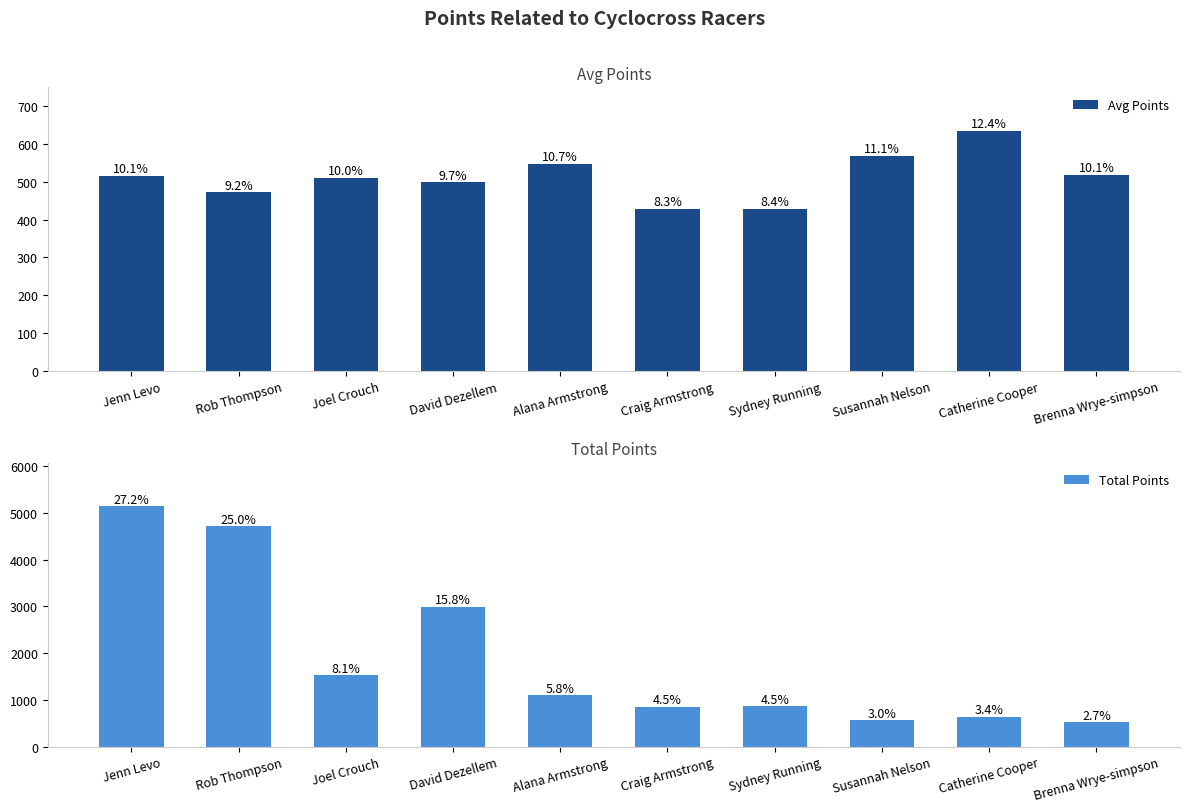

What is the sum of all Total Points values?

18921.1